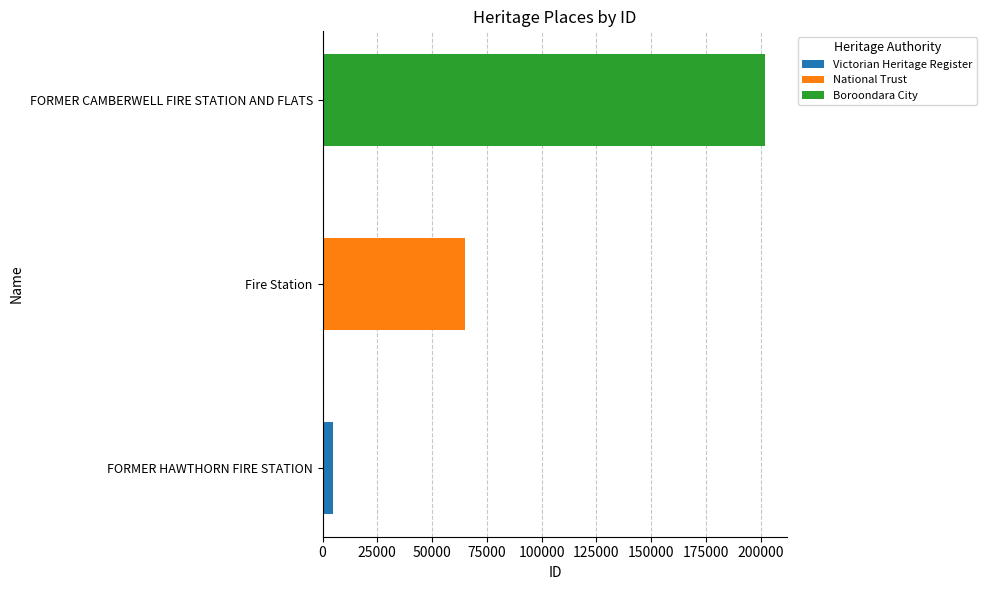

What is the smallest value displayed?

4906